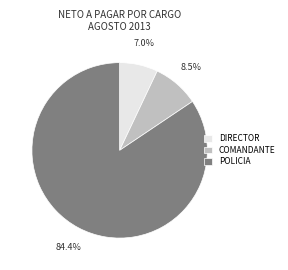

Is there any slice that represents more than half of the pie?

Yes